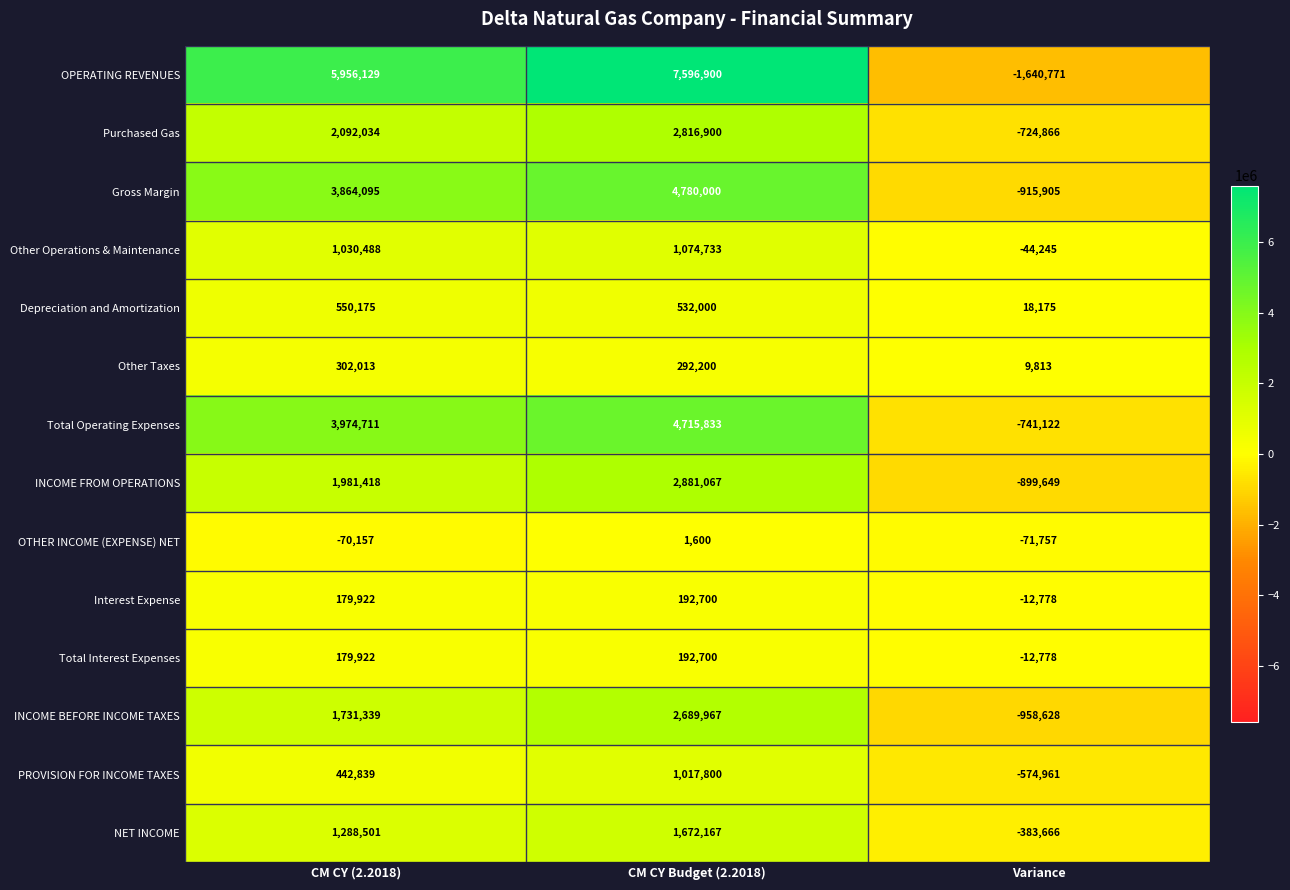

What value does the INCOME FROM OPERATIONS series have at CM CY Budget (2.2018)?

2881067